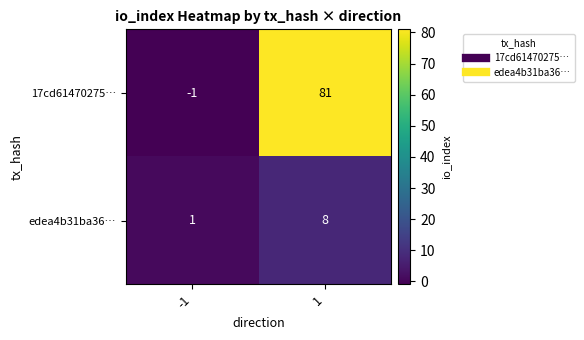

Reading right to left, list all the values displayed in this chart.

17cd61470275…: 1=81	-1=-1
edea4b31ba36…: 1=8	-1=1